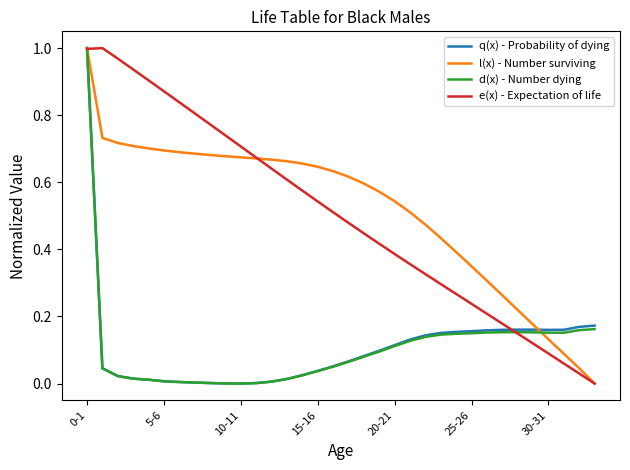

How many lines are shown in the chart?

4